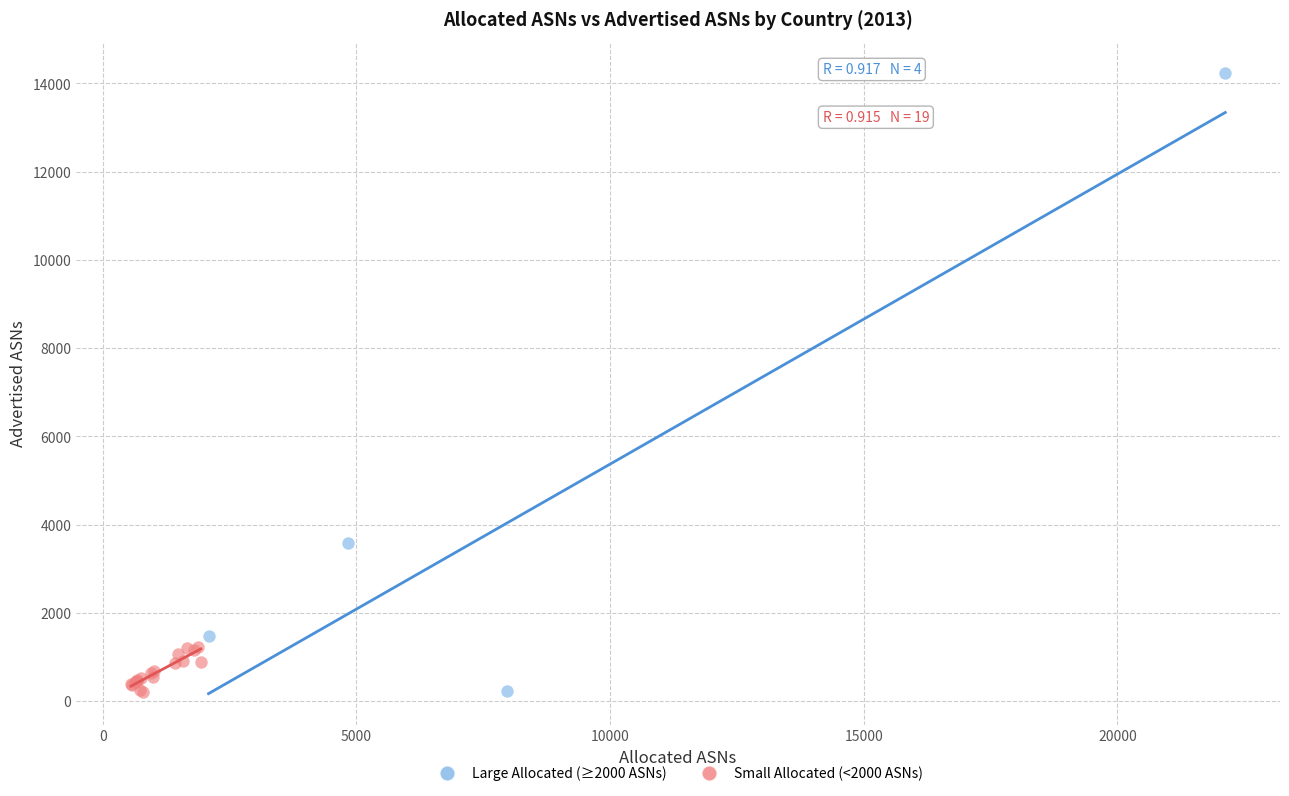

Which series has the largest Y range (max minus min)?

Large Allocated (≥2000 ASNs)